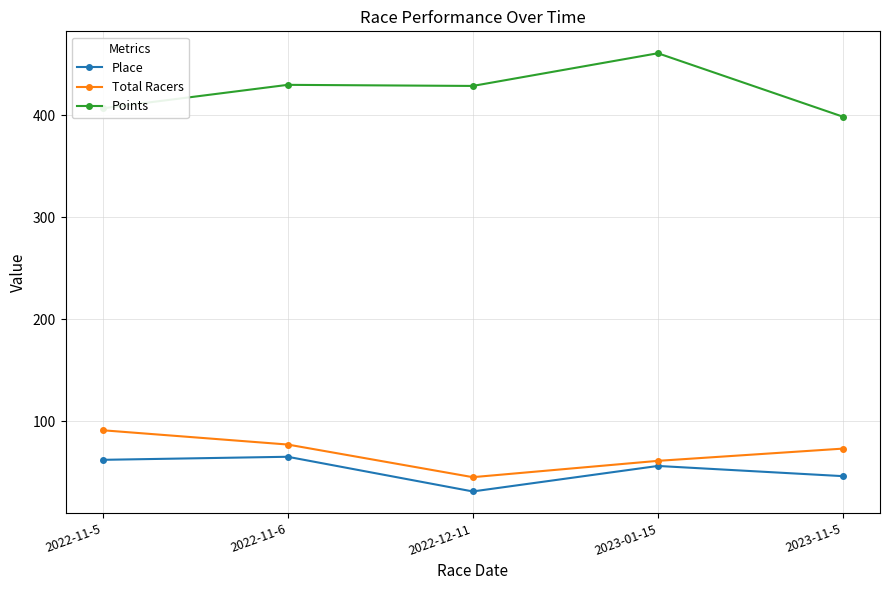

What is the spread (max minus min) of values at 2022-12-11?

397.6